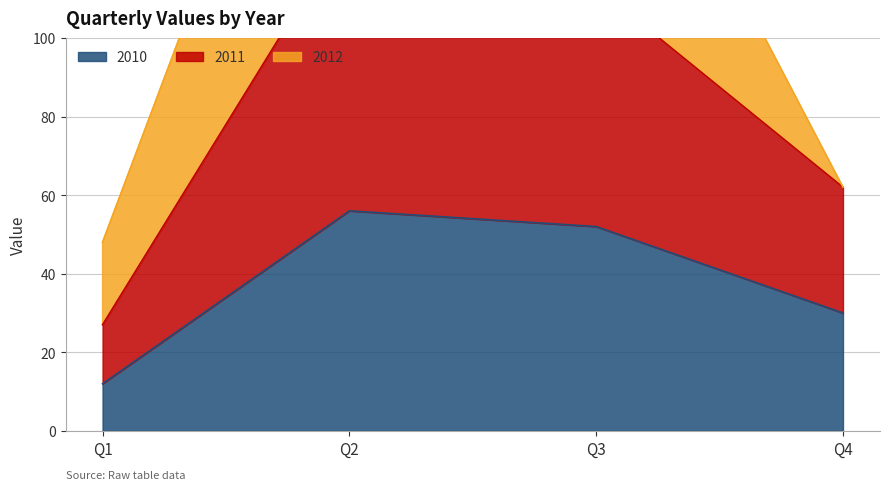

Which series has the largest total across all categories?

2011